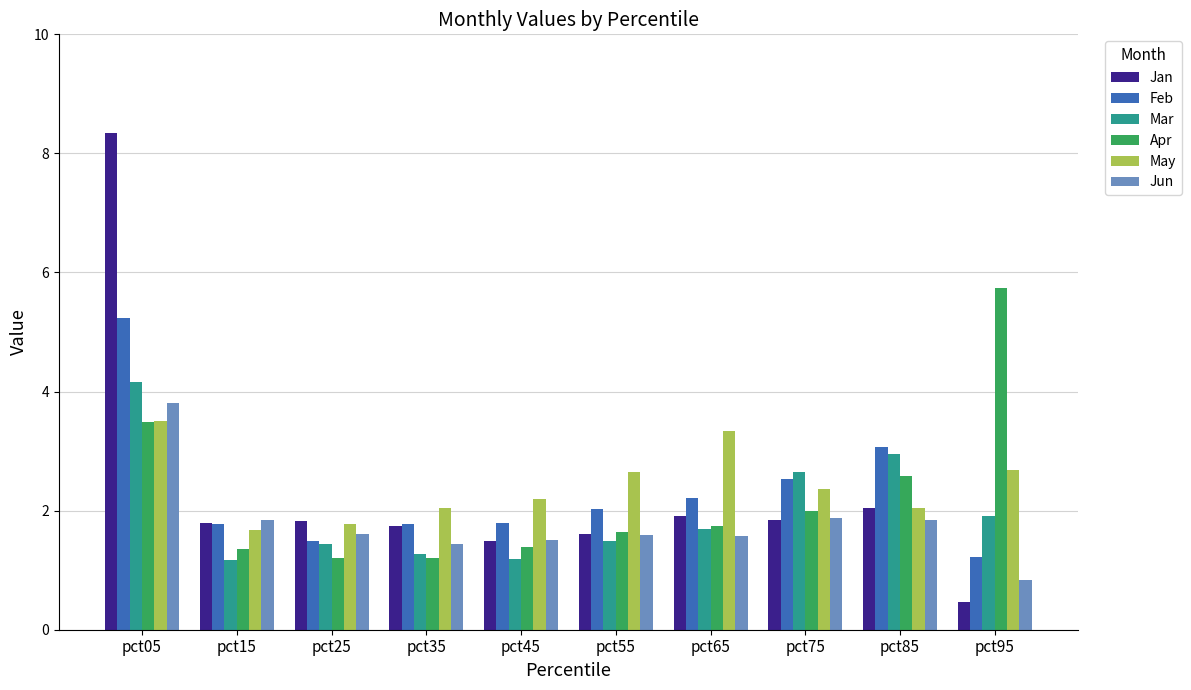

What is the sum of the May values at pct95 and pct15?

4.4